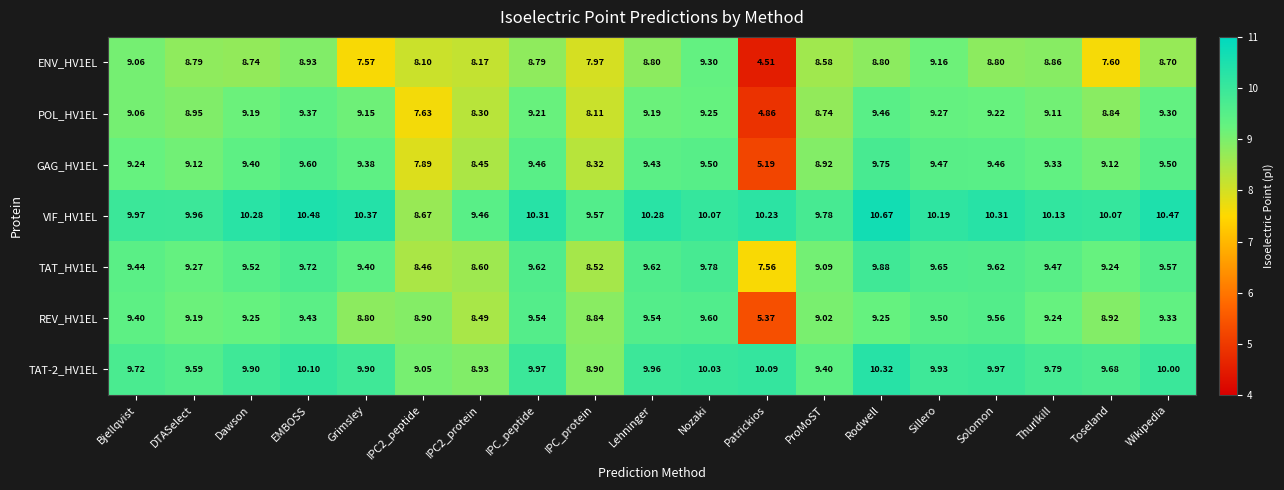

Where does the GAG_HV1EL series first go above 9?

Bjellqvist